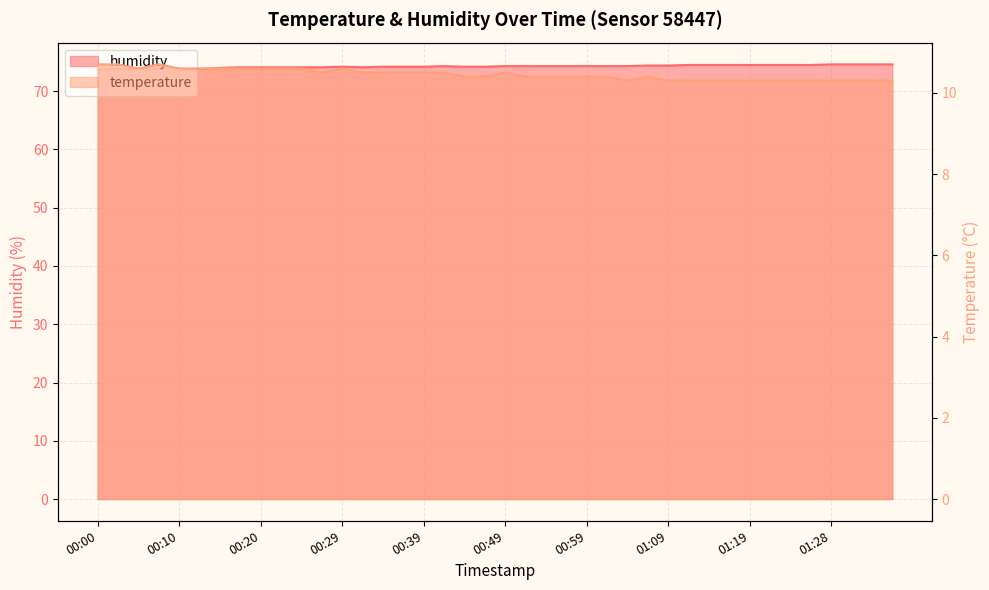

What value does the humidity series have at 01:11?

74.5